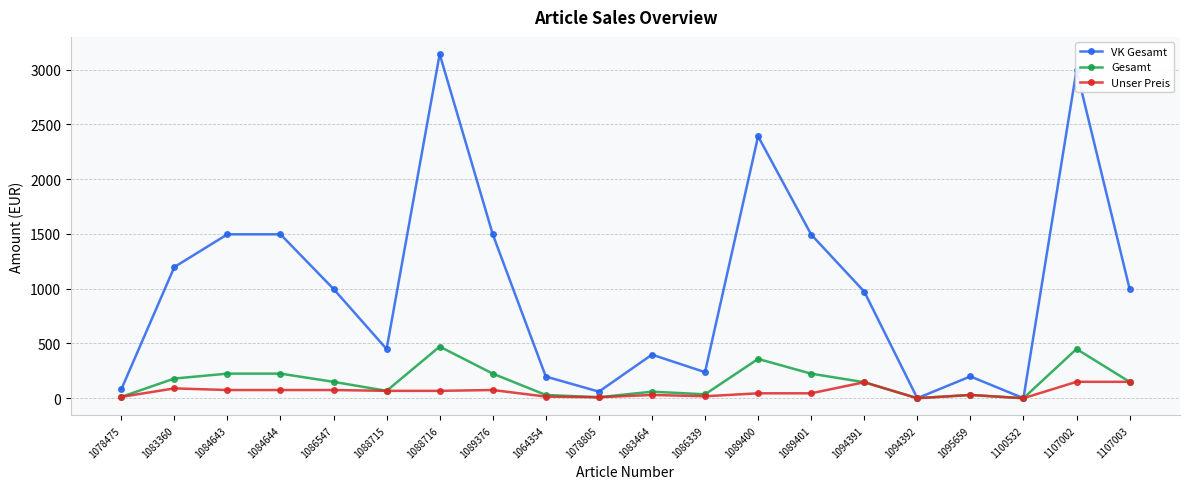

True or false: Gesamt has a value of 44.8 at 1107003.

False